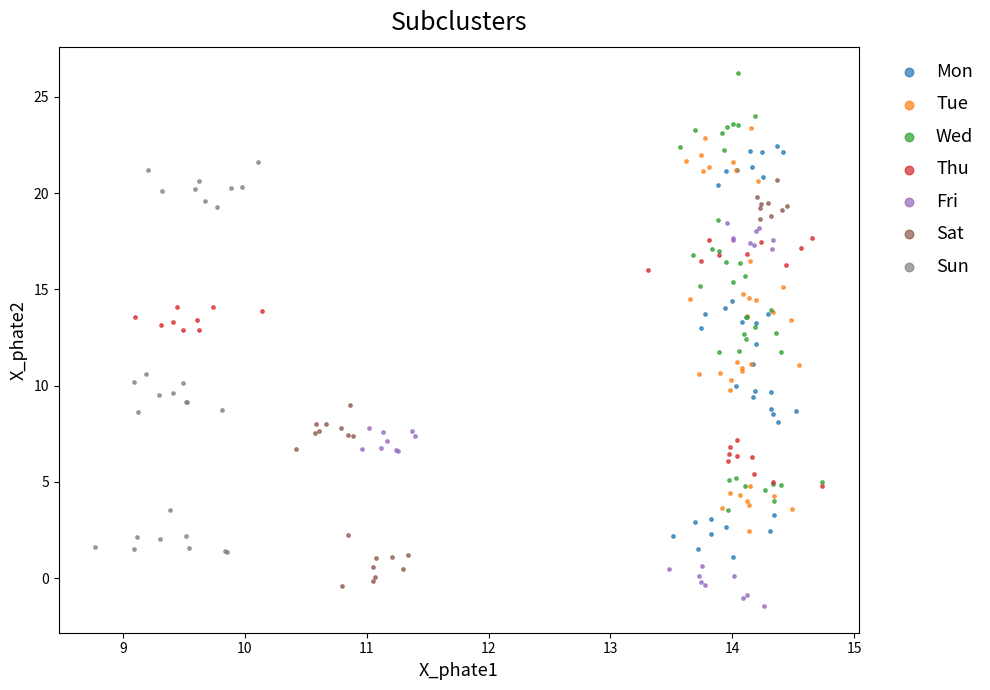

Which series has the largest Y range (max minus min)?

Wed